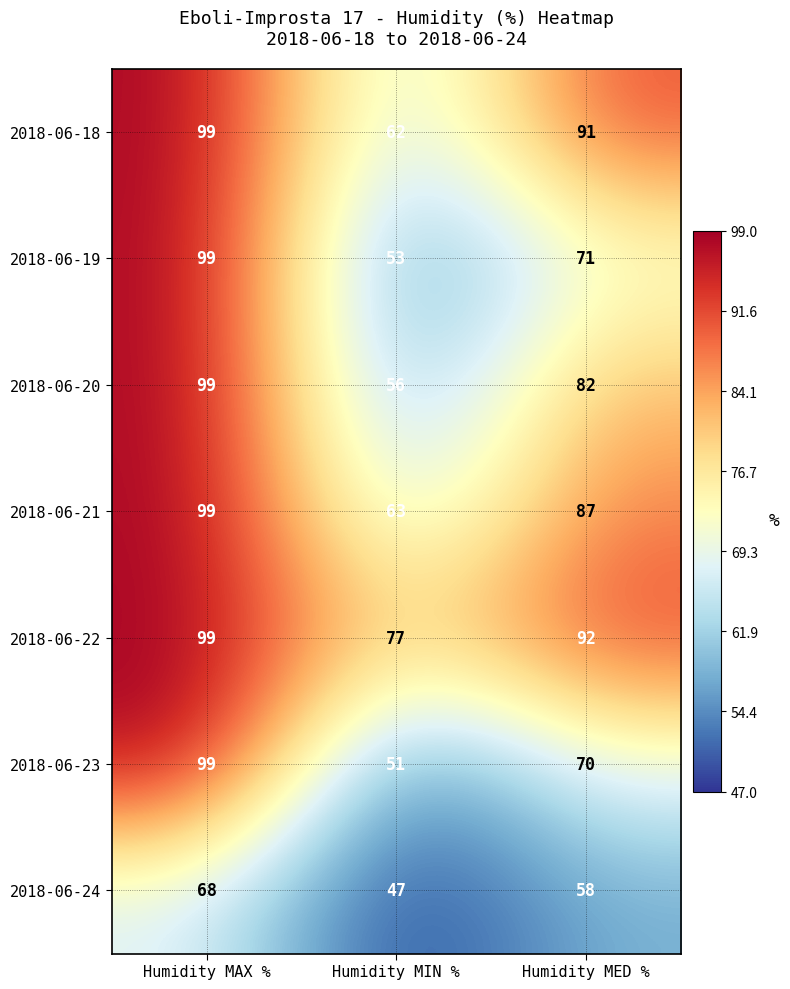

At which category is the sum across all series the highest?

Humidity MAX %